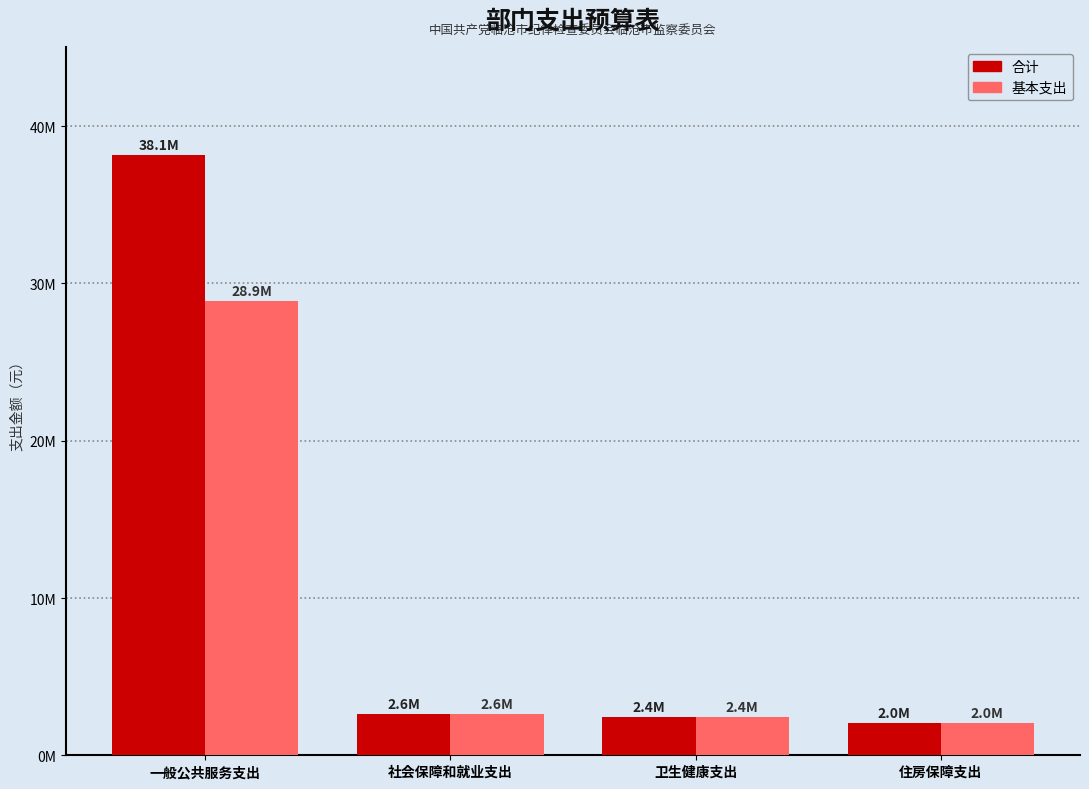

Which series has the largest total across all categories?

合计